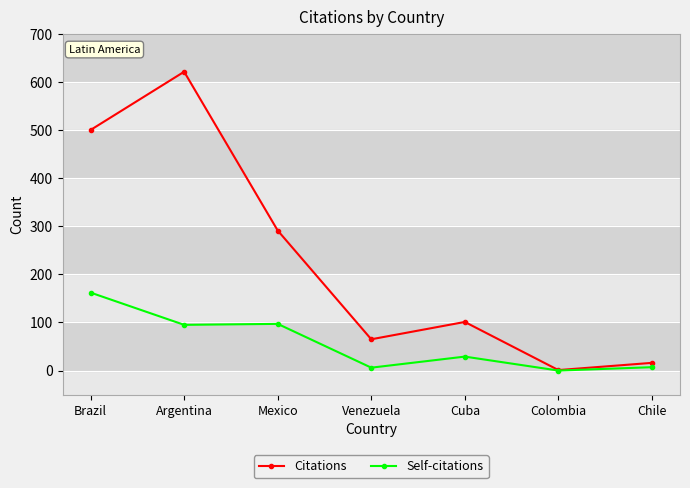

True or false: Self-citations has more than 0 points higher than both neighbors.

True